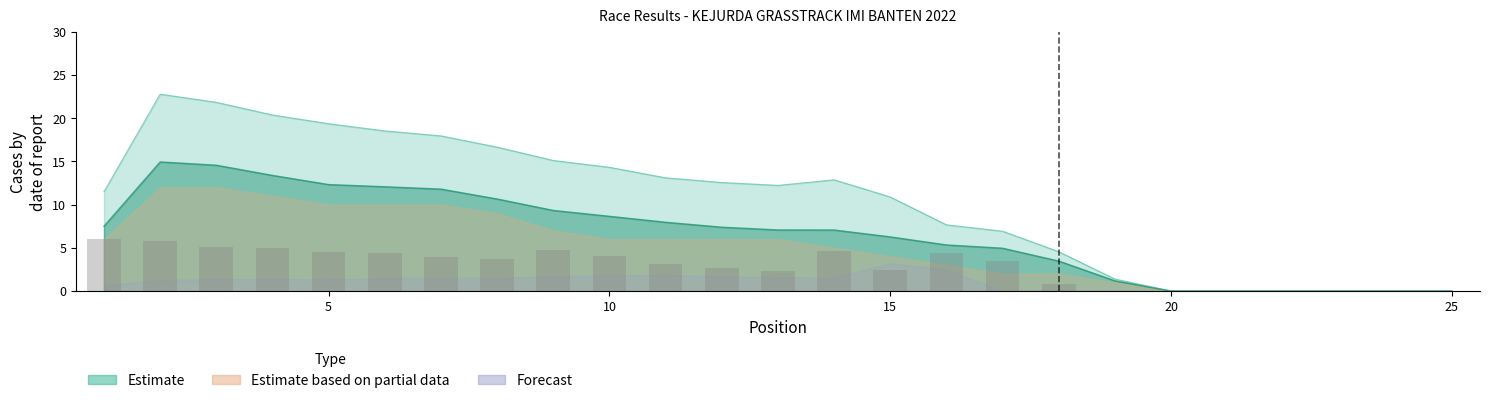

Does the chart contain any negative values?

No